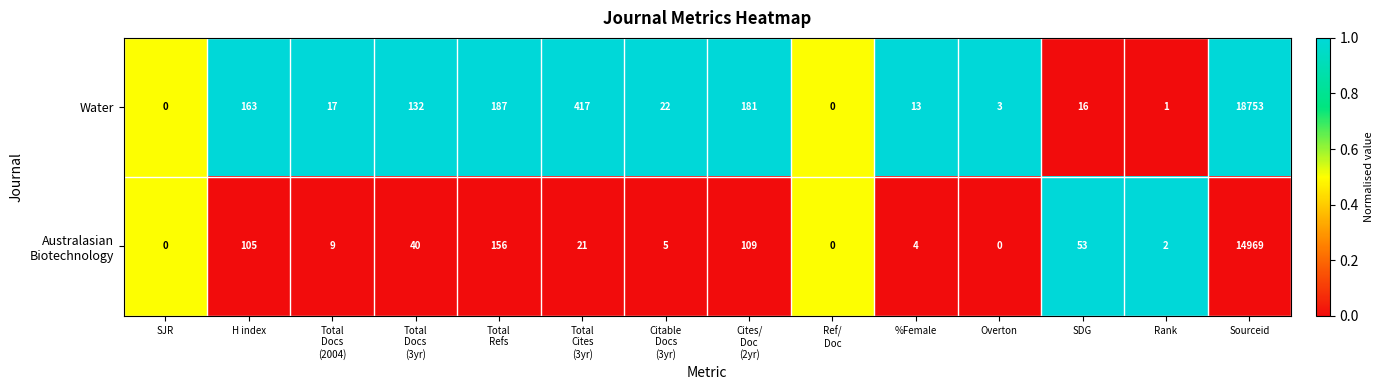

What is the average value of the Water series?

1422